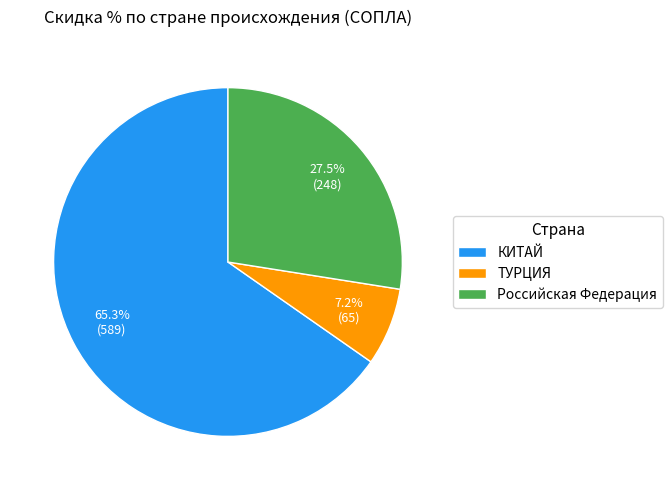

How many slices are in this pie chart?

3